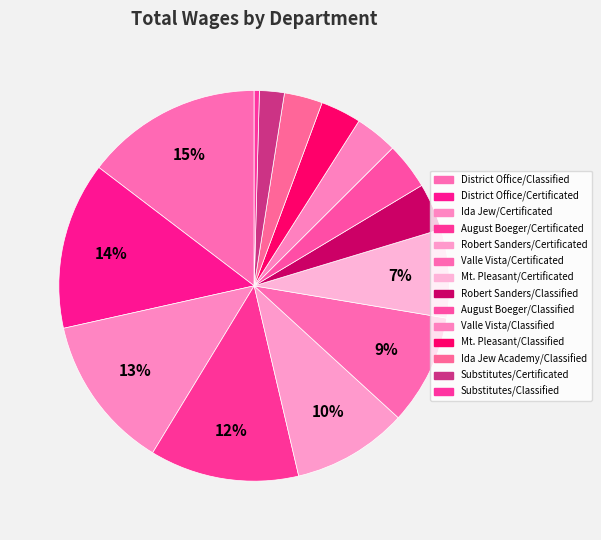

Is there any slice that represents more than half of the pie?

No